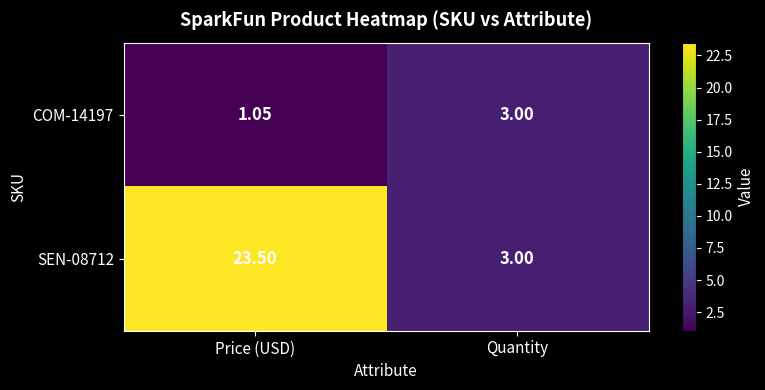

At which category is the sum across all series the highest?

Price (USD)